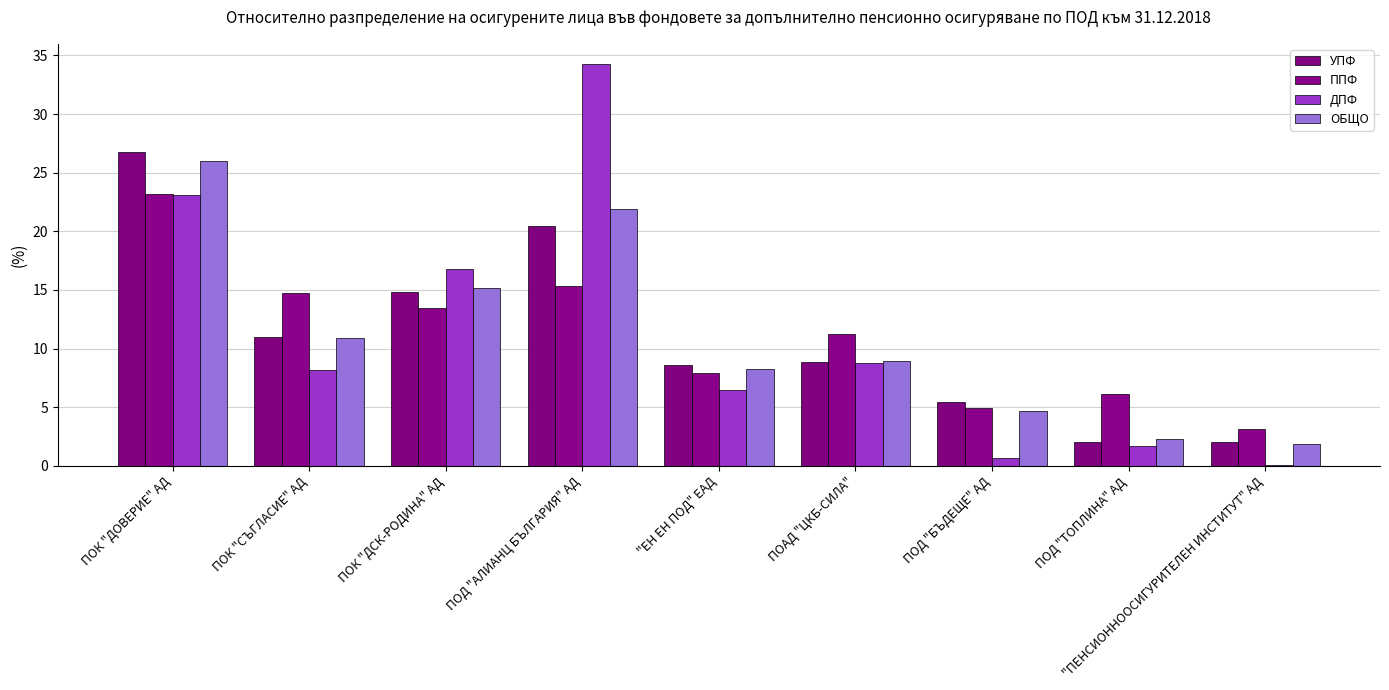

At which category is the sum across all series the highest?

ПОК "ДОВЕРИЕ" АД